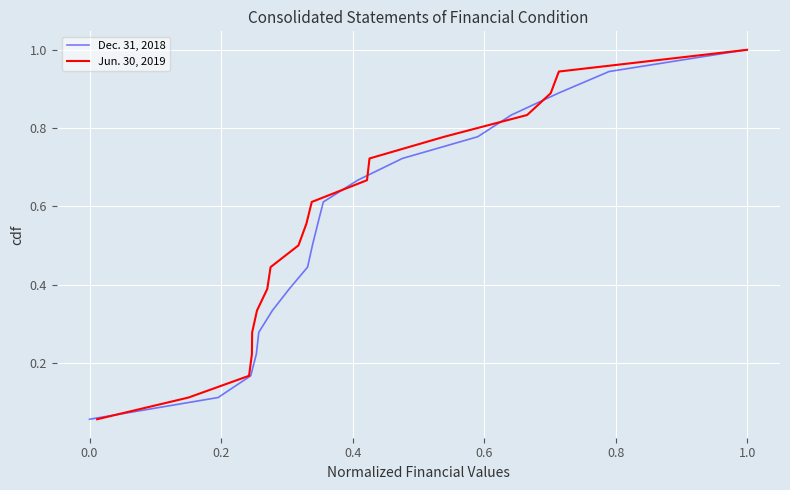

Is this an area chart (filled region under the line)?

No